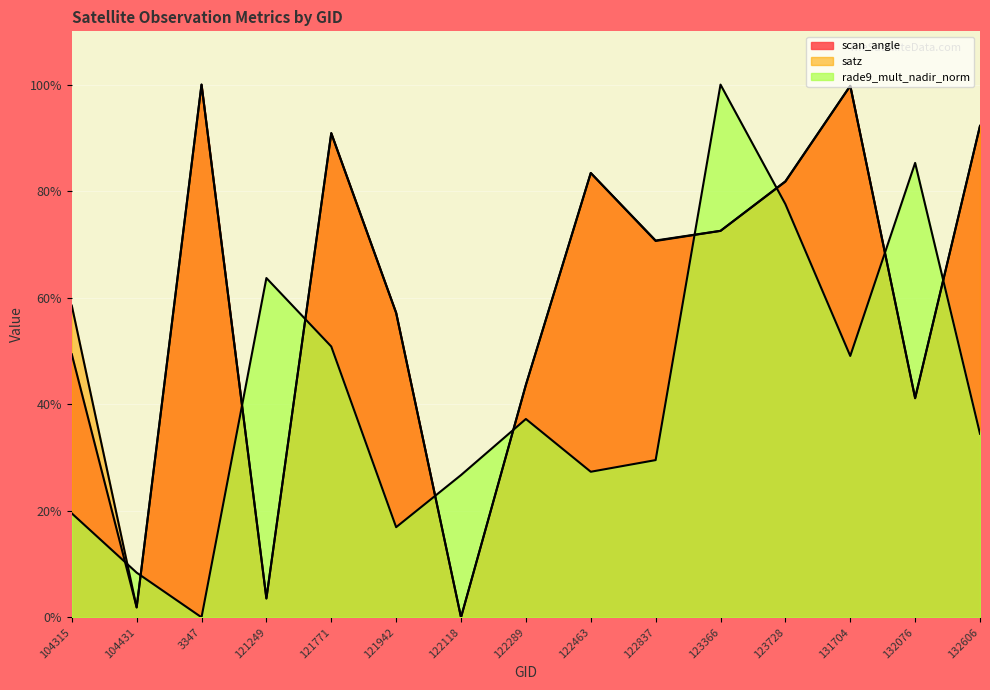

The value of scan_angle at 121249 is 0.9. True or false?

False